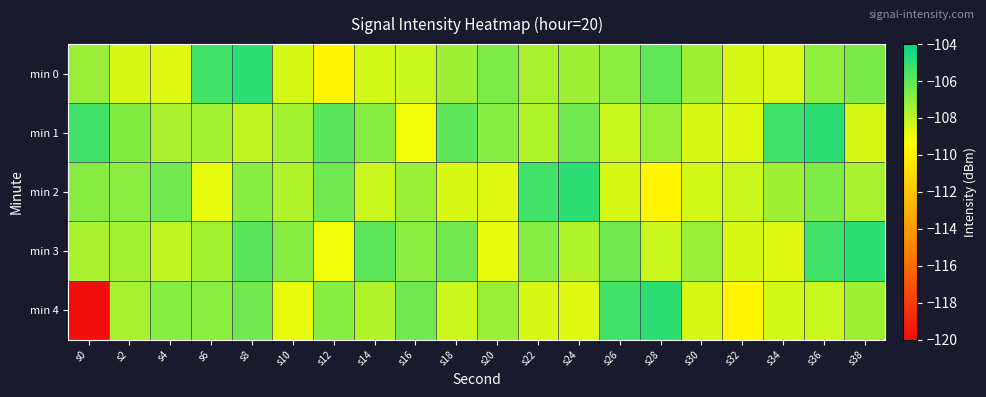

At which category is the sum across all series the highest?

s8